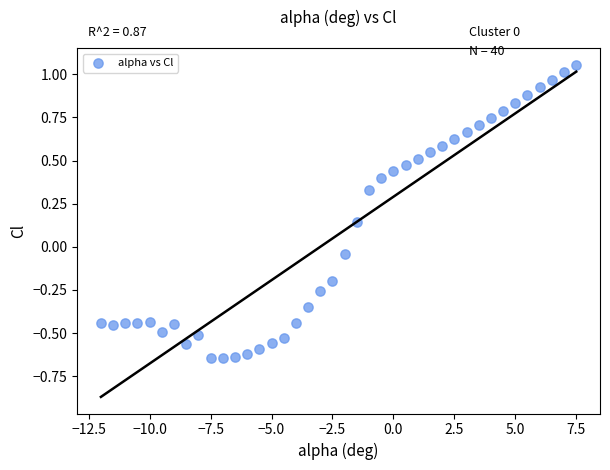

What is the range of Y values (max minus min)?

1.7